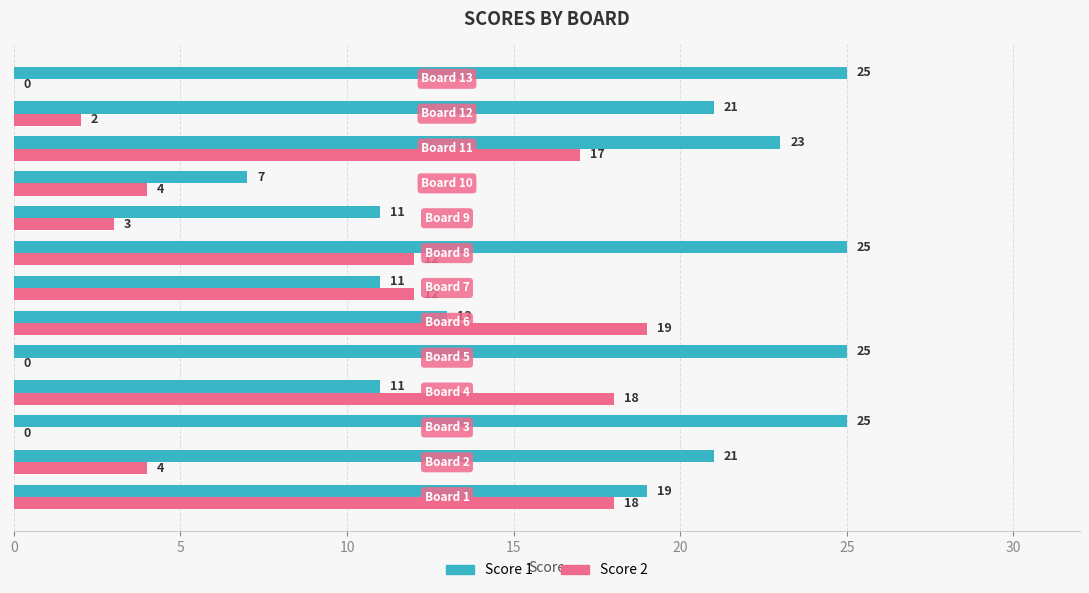

What is the sum of all Score 2 values?

109